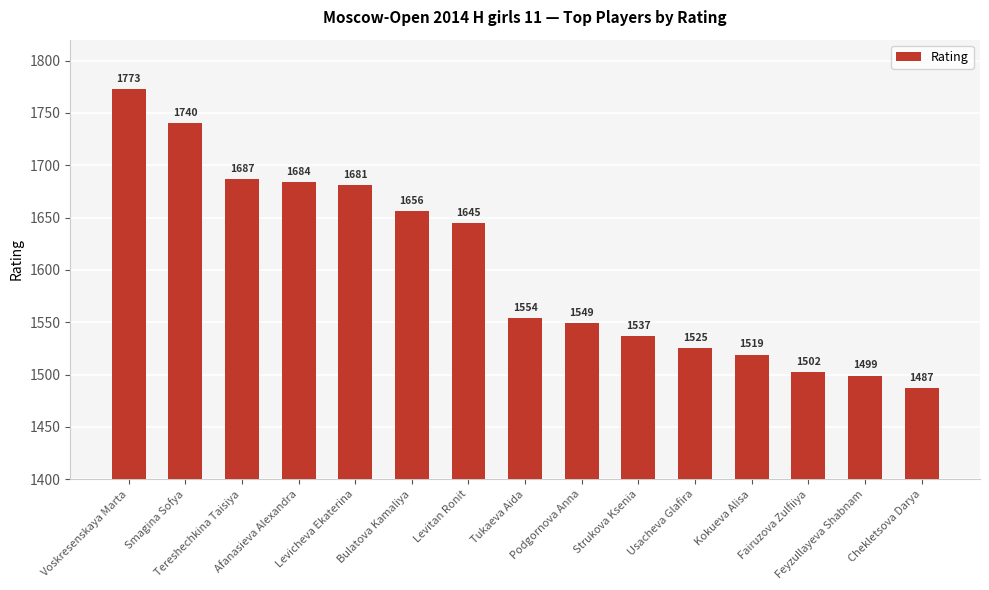

Which category has the lowest value across all series?

Chekletsova Darya